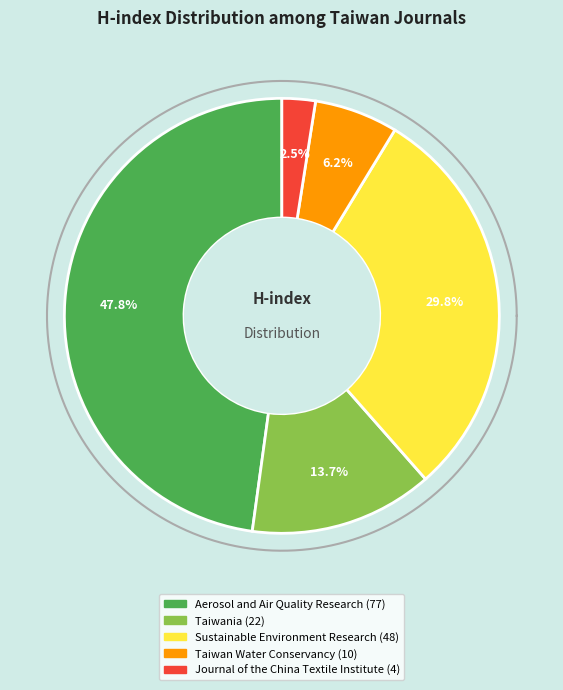

Do Journal of the China Textile Institute and Taiwania together represent more than half of the pie?

No